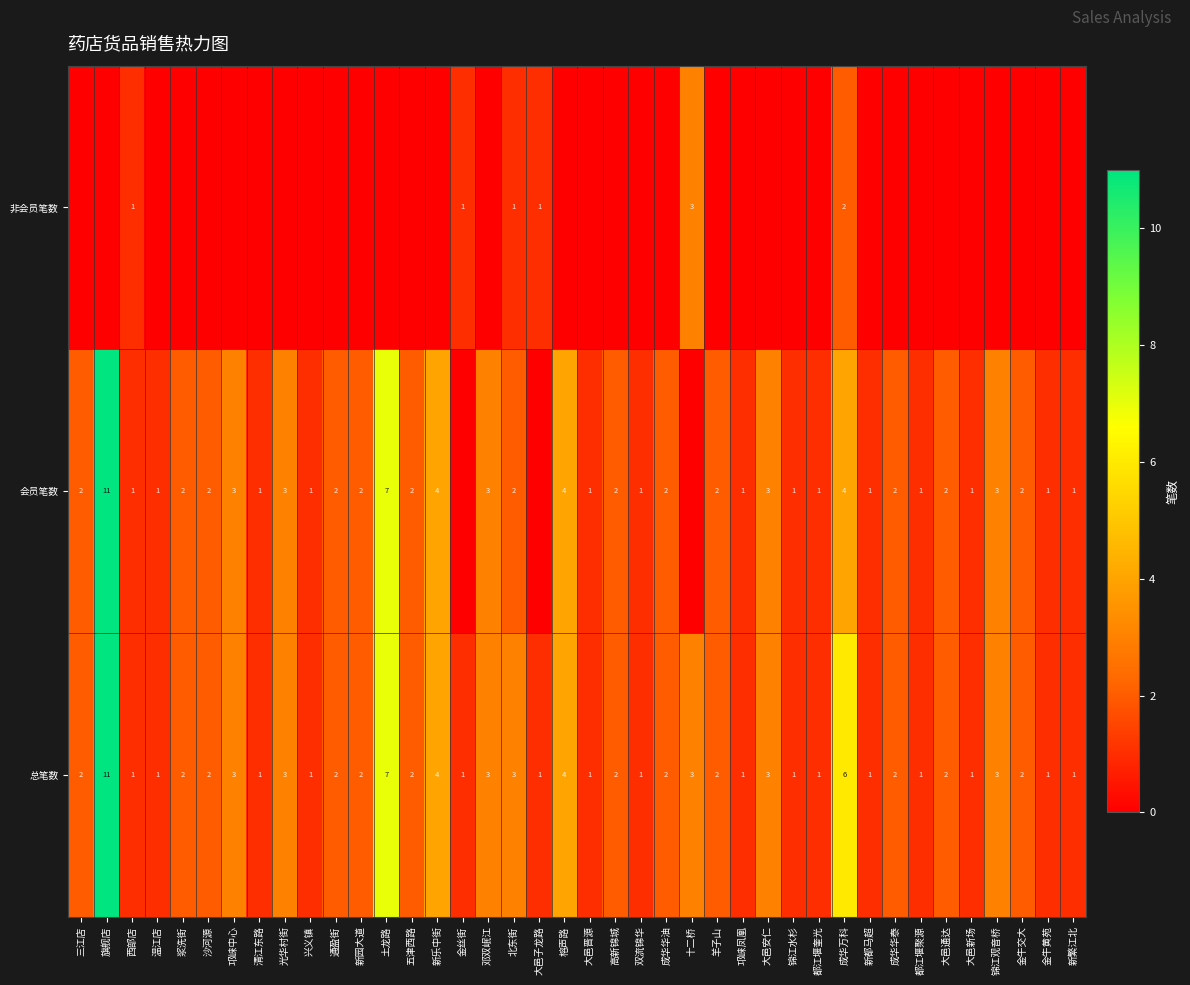

What is the sum of all 总笔数 values?

93